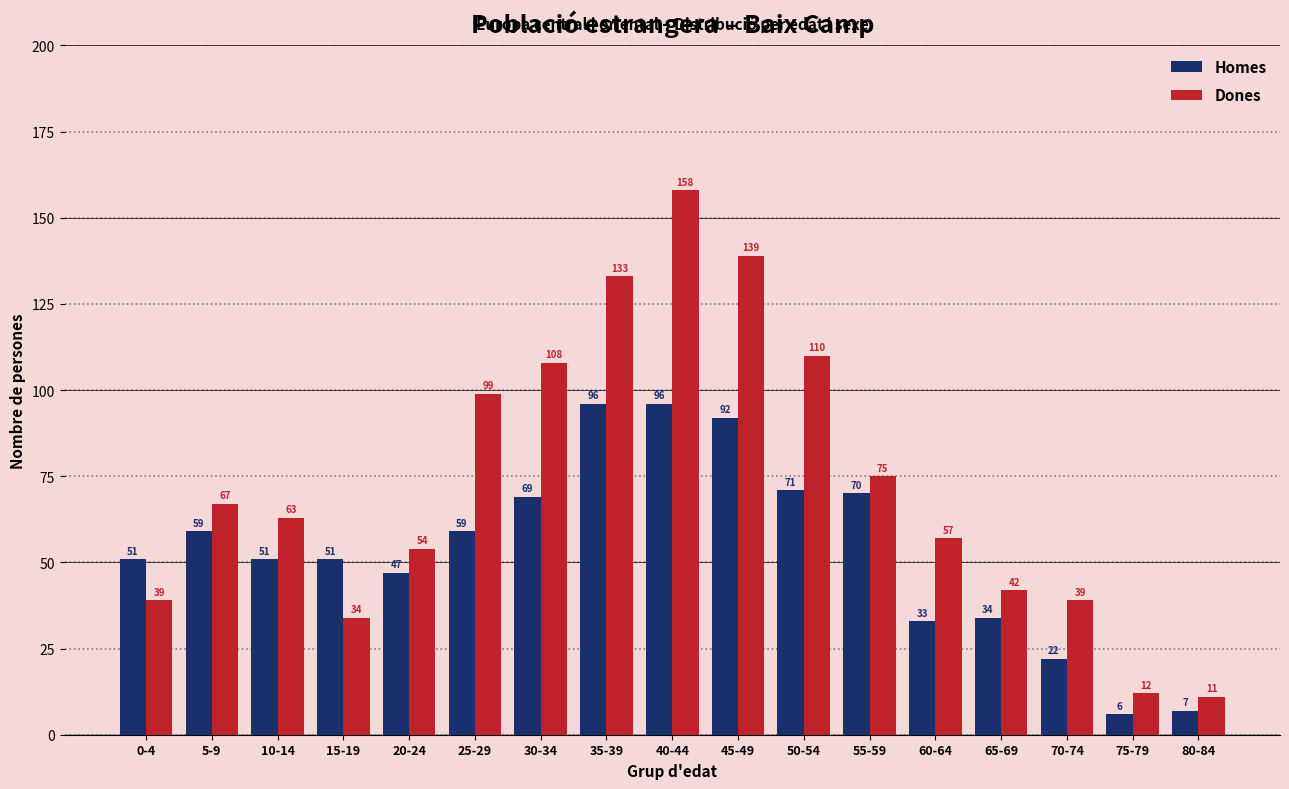

Reading right to left, extract all data points from this chart.

Homes: 80-84=7	75-79=6	70-74=22	65-69=34	60-64=33	55-59=70	50-54=71	45-49=92	40-44=96	35-39=96	30-34=69	25-29=59	20-24=47	15-19=51	10-14=51	5-9=59	0-4=51
Dones: 80-84=11	75-79=12	70-74=39	65-69=42	60-64=57	55-59=75	50-54=110	45-49=139	40-44=158	35-39=133	30-34=108	25-29=99	20-24=54	15-19=34	10-14=63	5-9=67	0-4=39